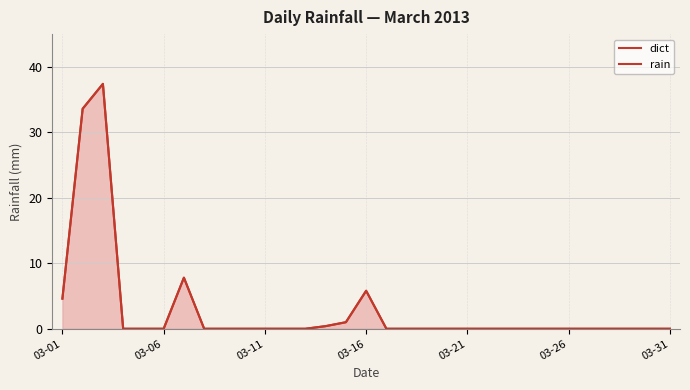

At how many categories does at least one series exceed 24?

2